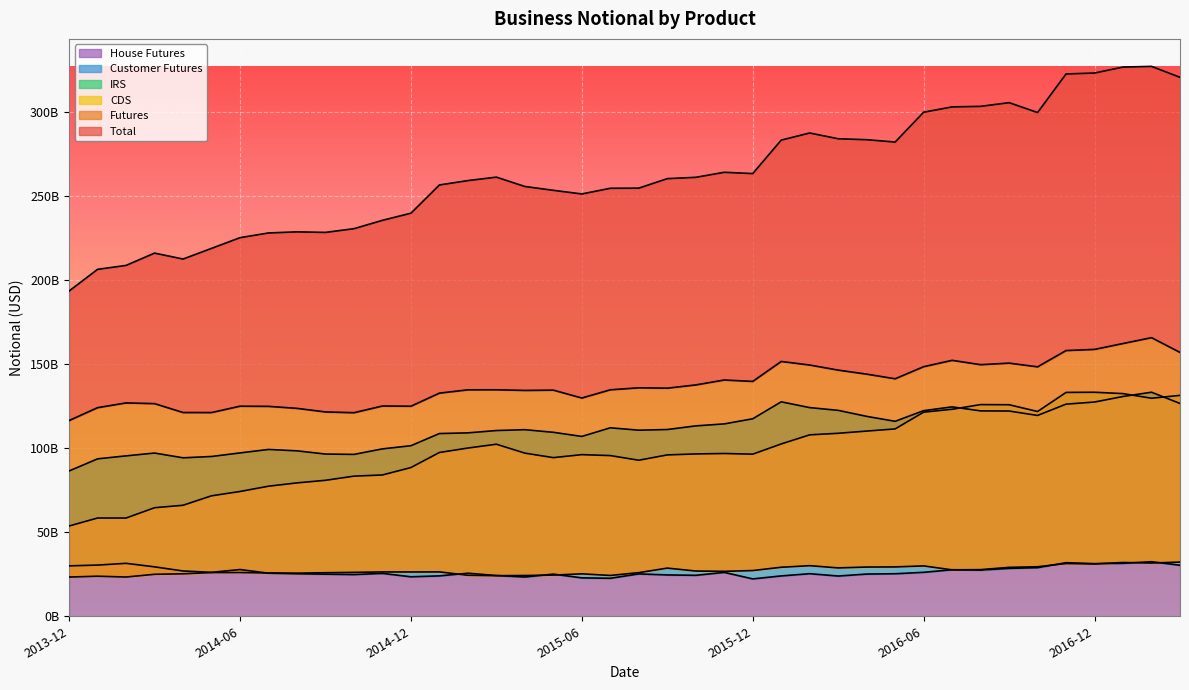

Which series has the widest spread of values?

Total